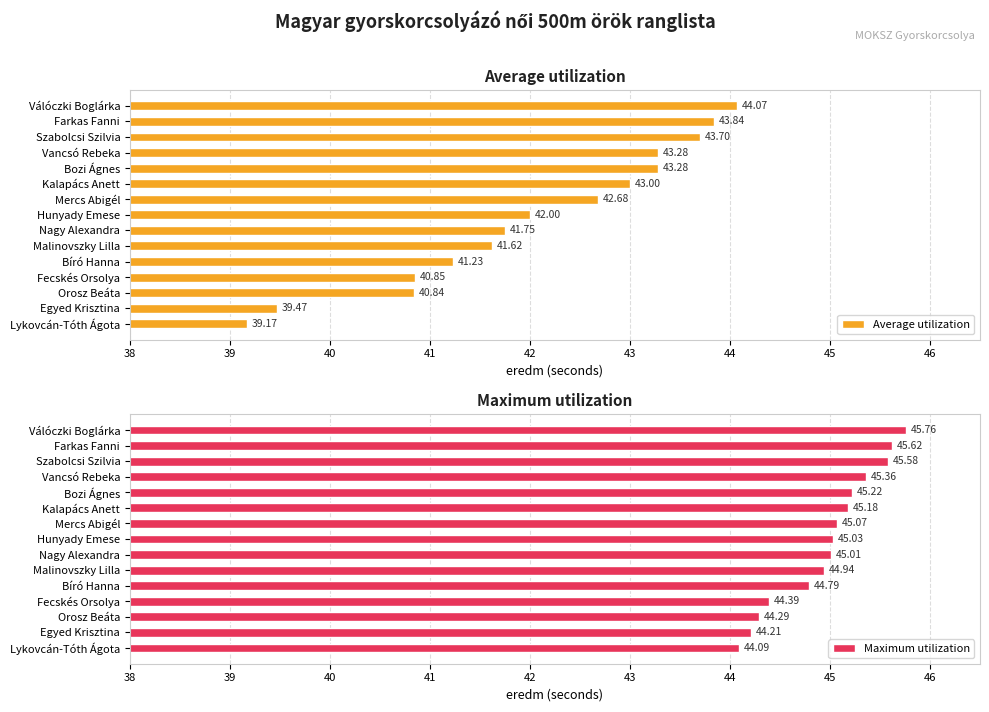

Which category has the highest value in the Average utilization series?

Válóczki Boglárka